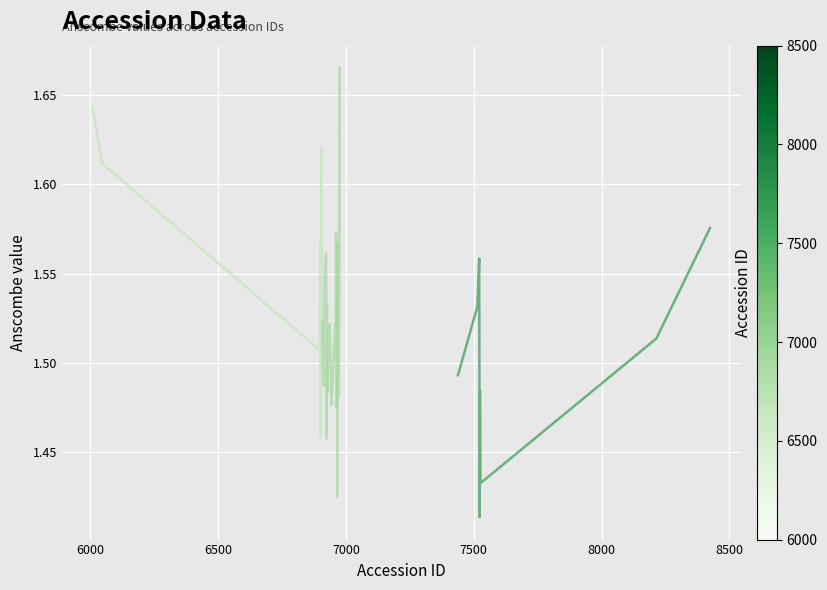

The ID~6947 series shows 1.5 at 7000. True or false?

True